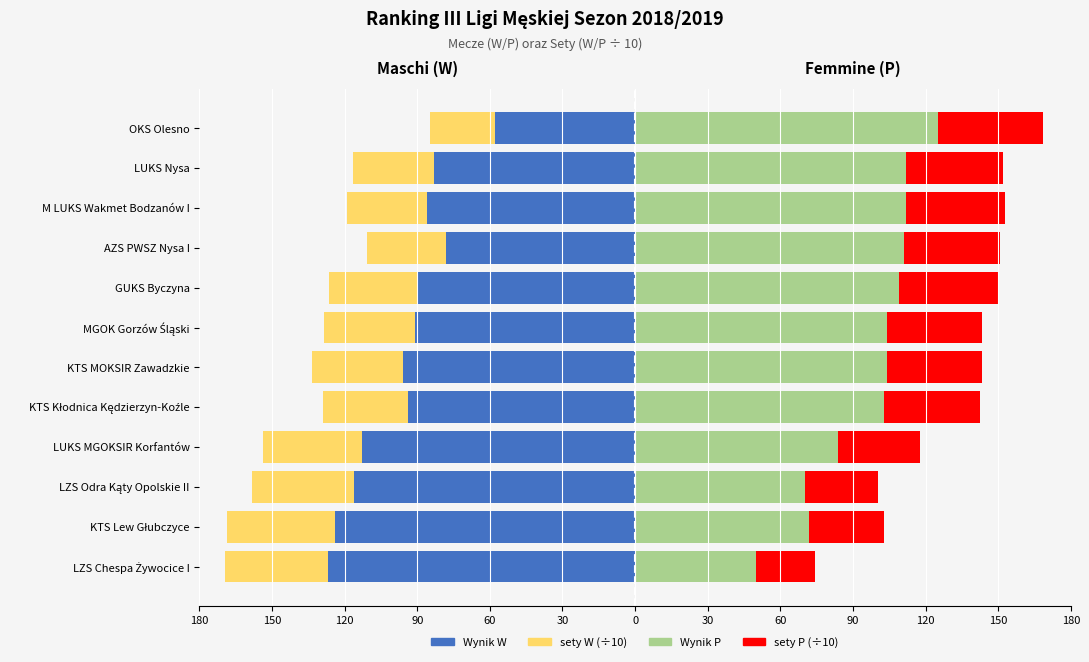

What are all the series names shown in the legend?

Wynik W, sety W (÷10), Wynik P, sety P (÷10)